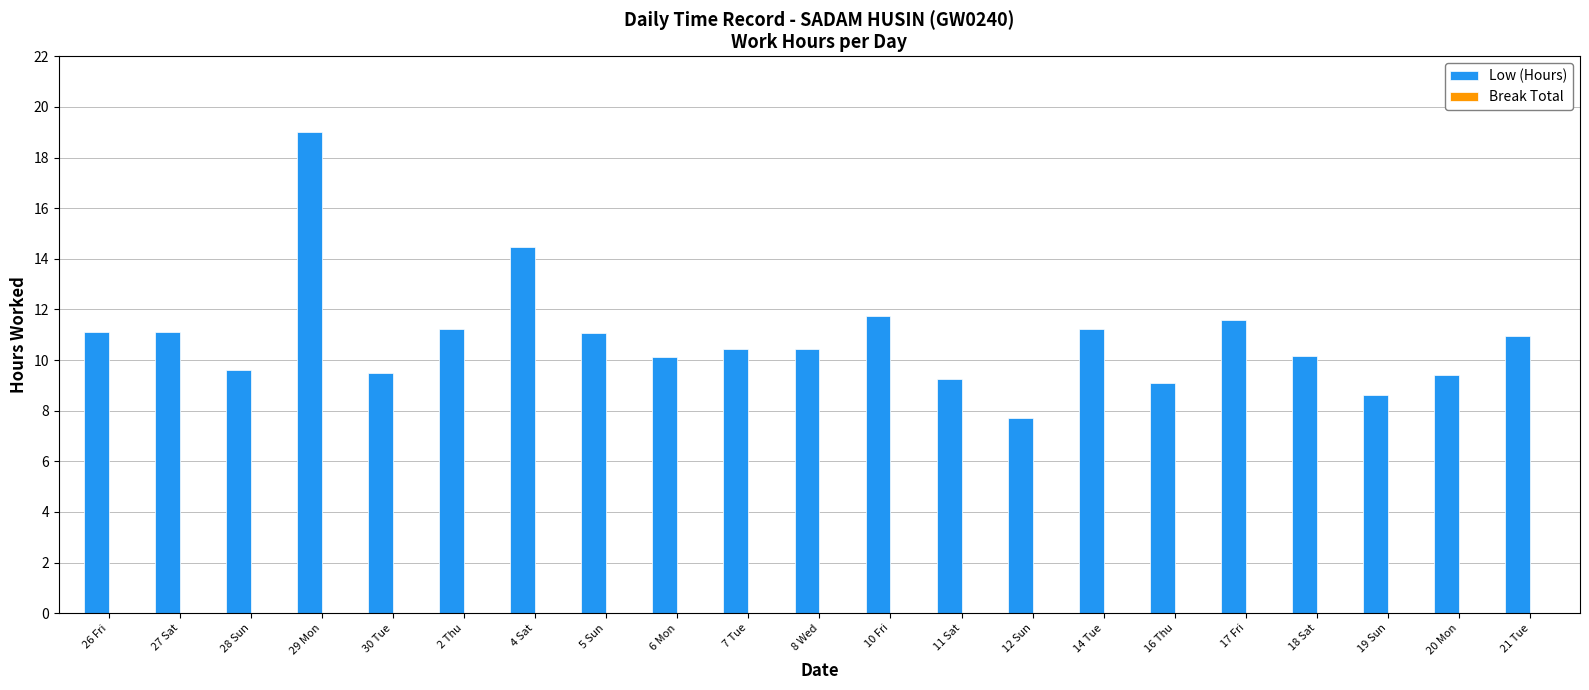

Does the chart contain any negative values?

No